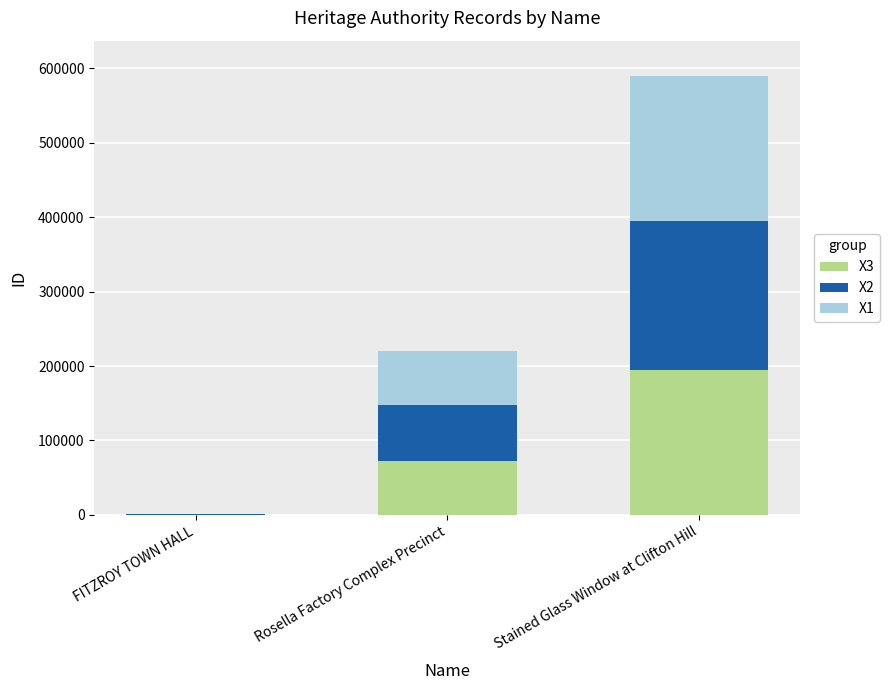

Reading left to right, what are the values for X3?

FITZROY TOWN HALL=466.3	Rosella Factory Complex Precinct=72722.4	Stained Glass Window at Clifton Hill=194676.6